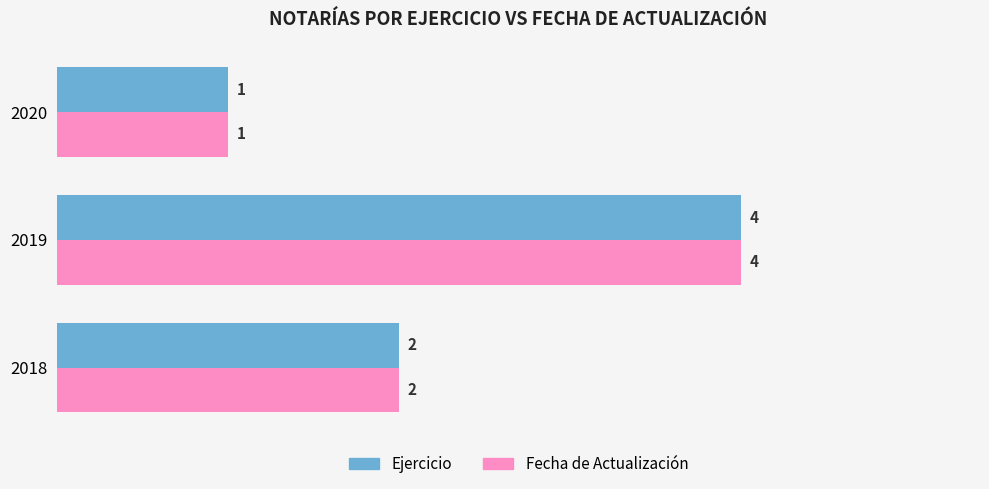

Count the Ejercicio values in the range 1 to 4.

3